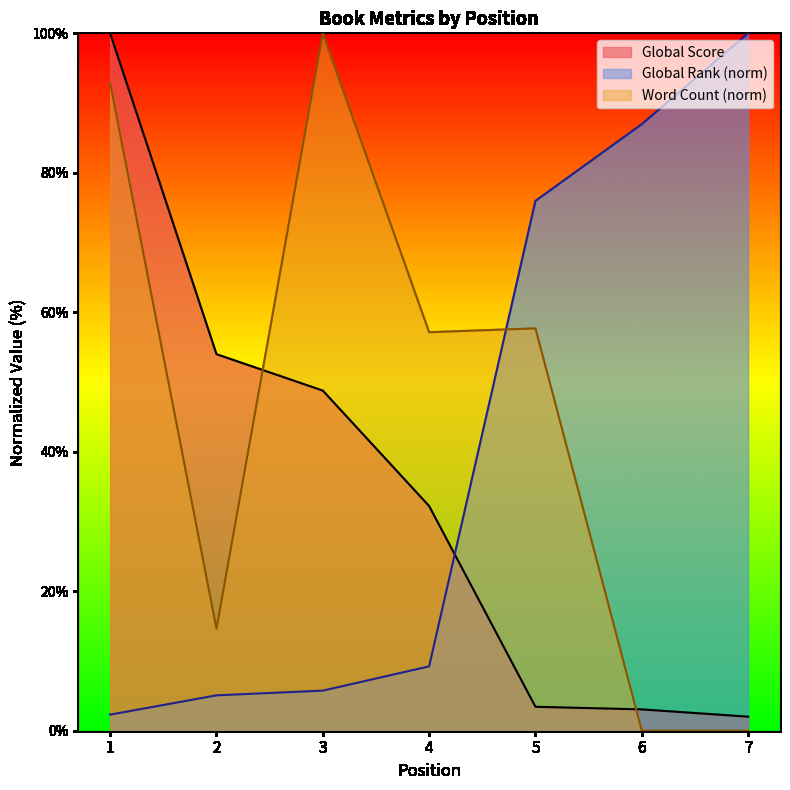

What is the value of the Global Rank point at the 6th from the left?

87.0